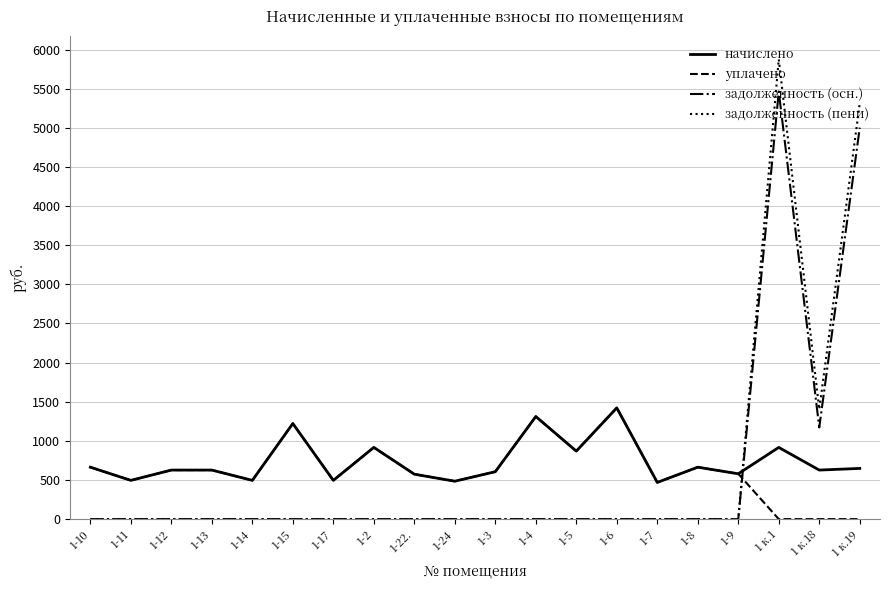

Which series has the largest total across all categories?

начислено